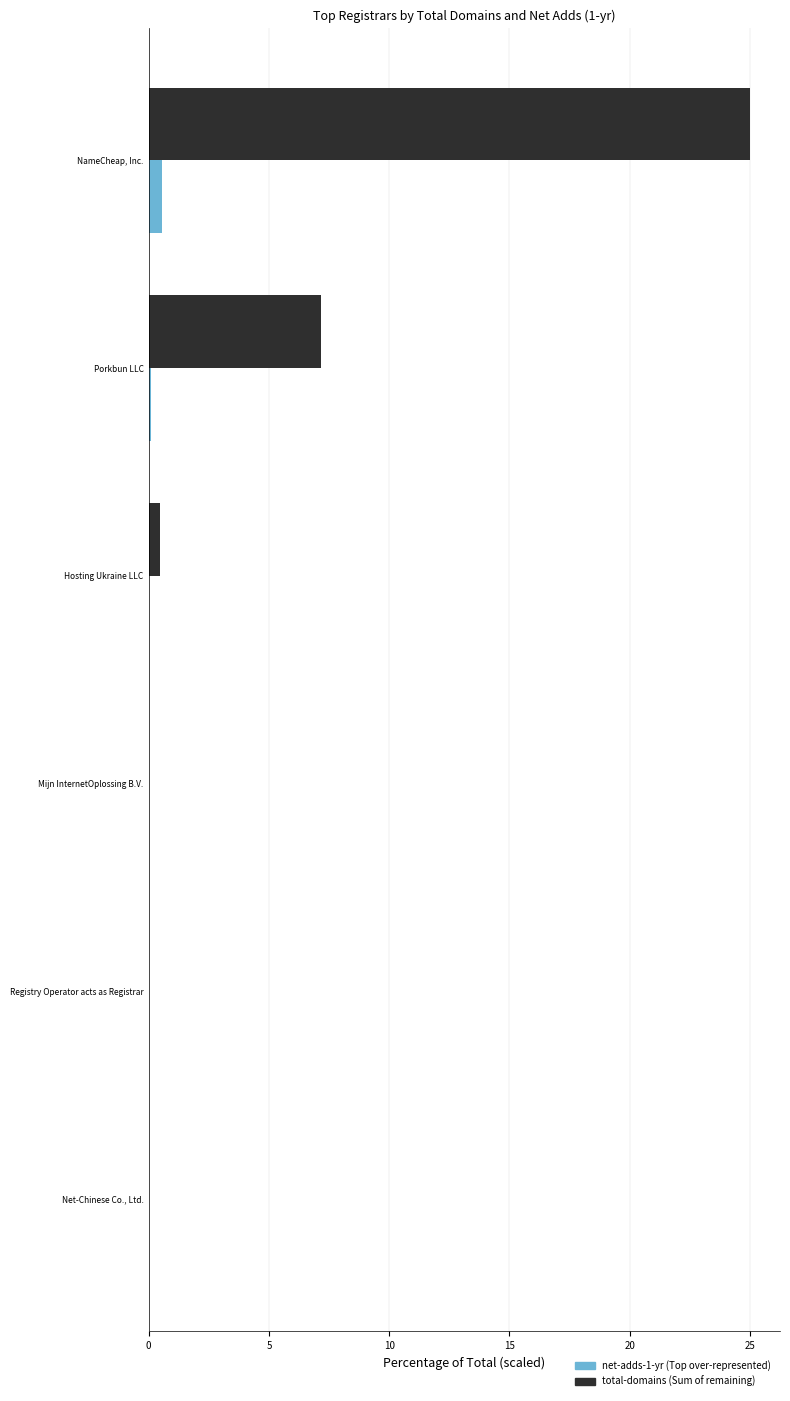

What is the maximum value shown in the chart?

25.0